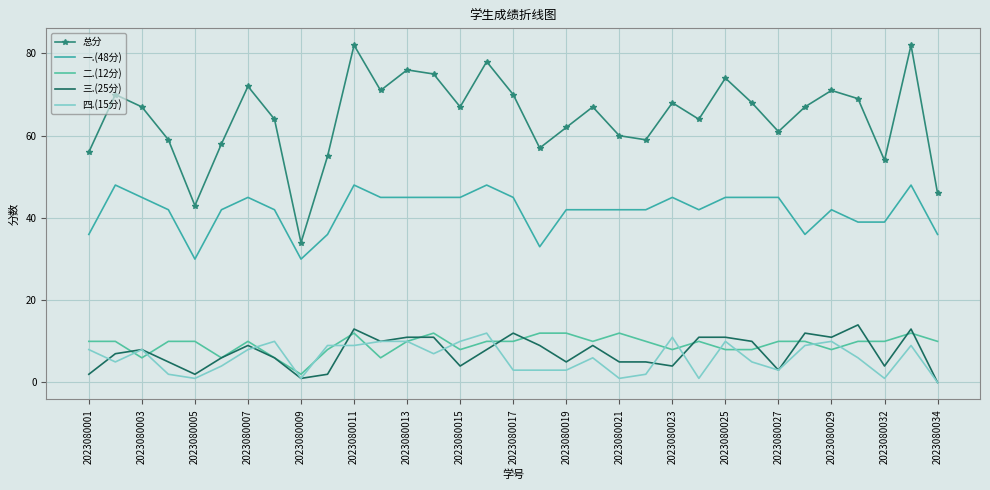

In 三.(25分), how many points are lower than both neighbors (excluding endpoints)?

9